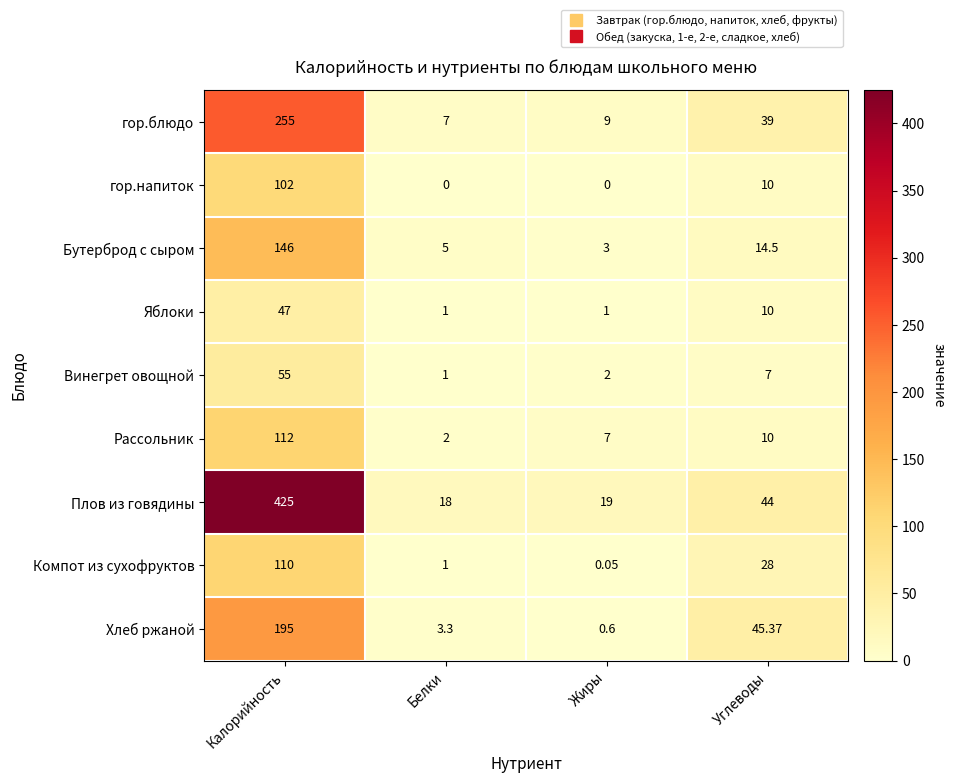

Where does the Рассольник series first go above 10?

Калорийность